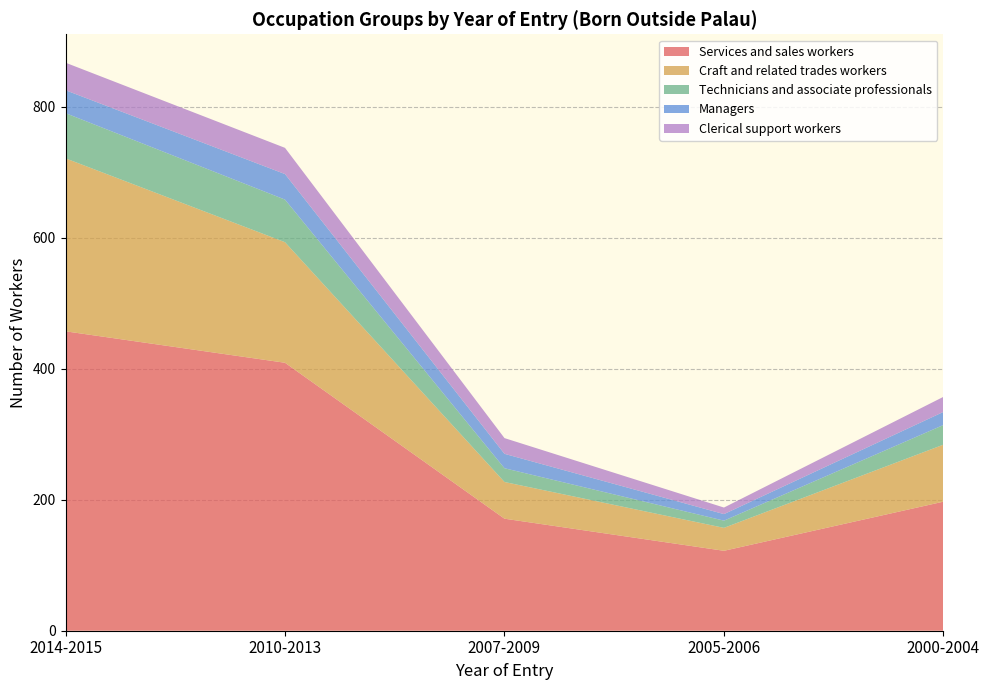

Reading left to right, what are all the values shown in this chart?

Services and sales workers: 457	409	171	122	197
Craft and related trades workers: 264	184	56	35	87
Technicians and associate professionals: 69	65	21	11	30
Managers: 35	39	22	10	20
Clerical support workers: 42	40	24	10	23